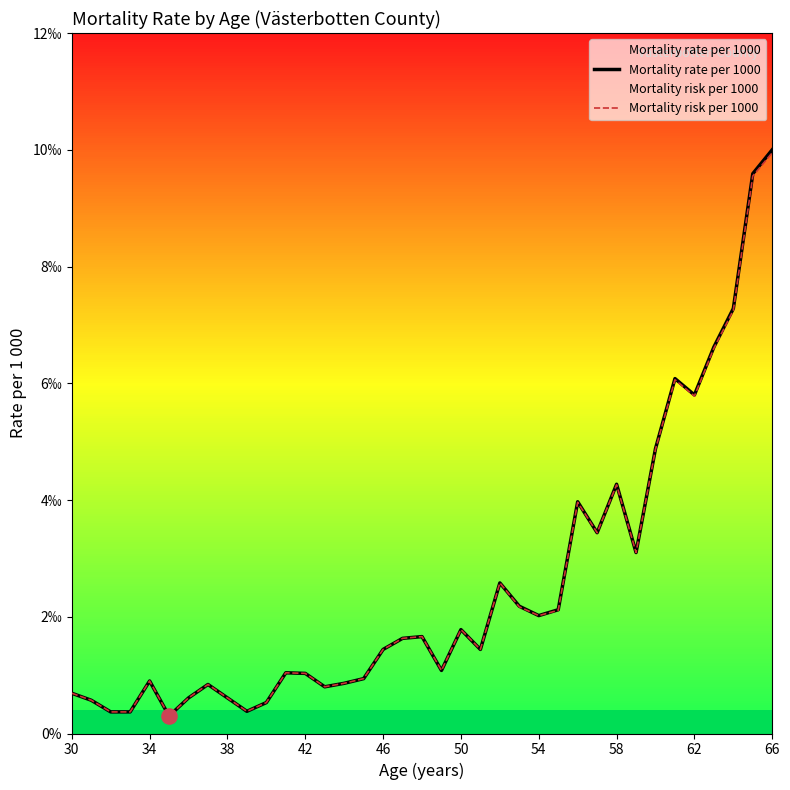

Is the value of Mortality risk per 1000 at 35 greater than the value of Mortality rate per 1000 at 26?

Yes